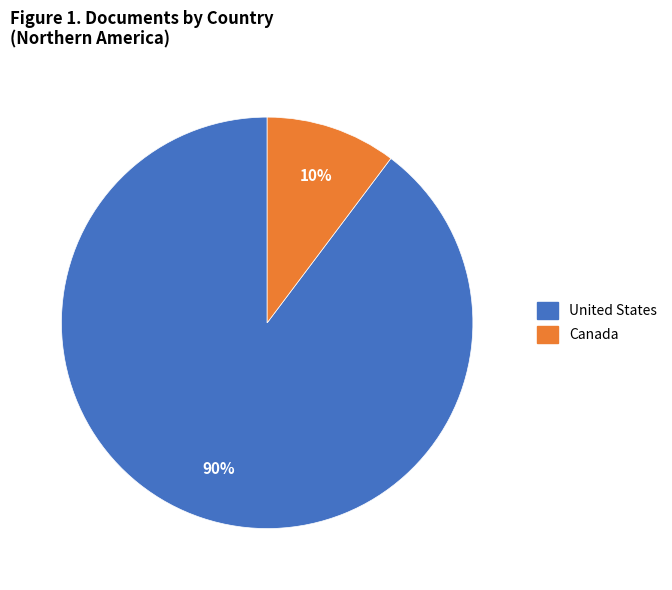

Is it true that United States is 90% of the pie?

True